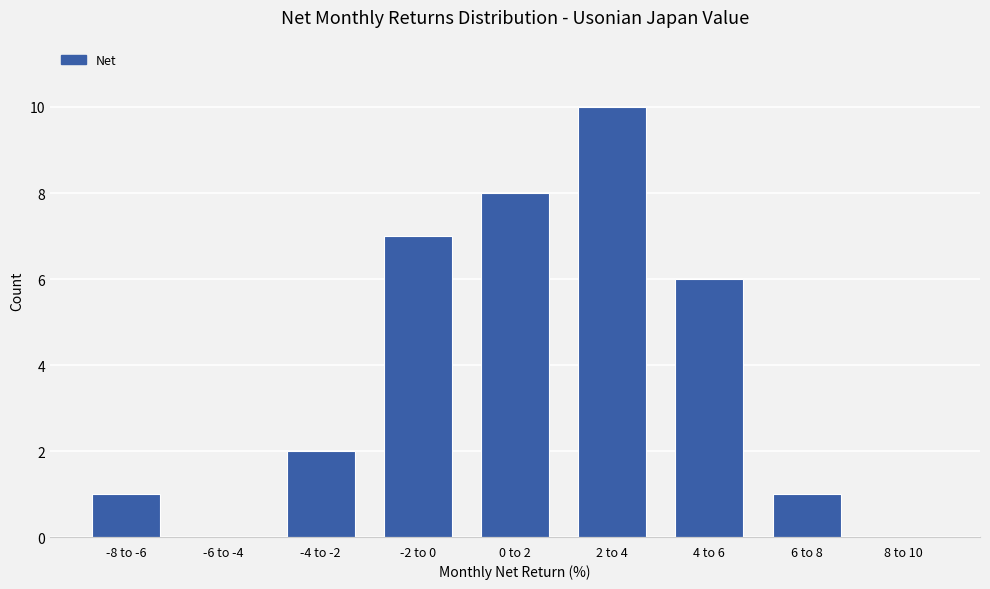

Reading left to right, transcribe all the data shown in this chart.

-8 to -6=1	-6 to -4=0	-4 to -2=2	-2 to 0=7	0 to 2=8	2 to 4=10	4 to 6=6	6 to 8=1	8 to 10=0